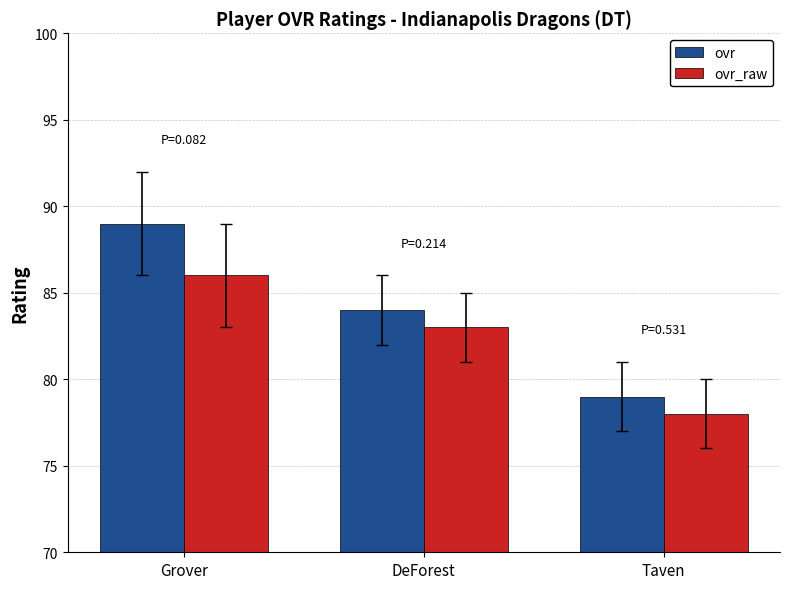

What is the value of the ovr_raw bar at the 1st from the left?

86